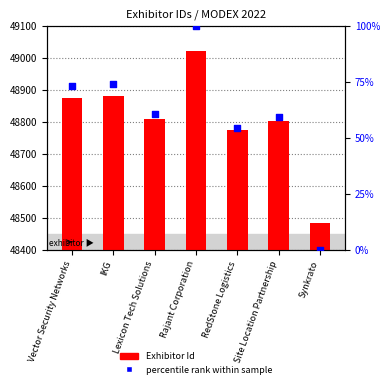

Which series has the largest total across all categories?

Exhibitor Id